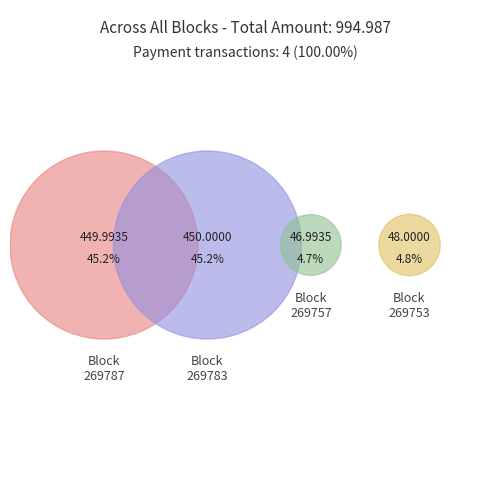

Is it true that 269753 is 17% of the pie?

False